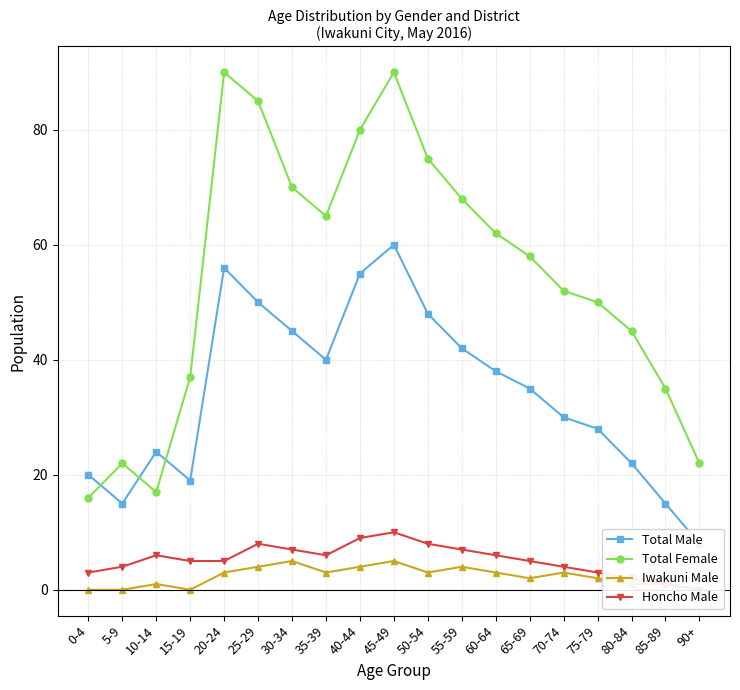

At which category does Total Male reach its first local valley?

5-9